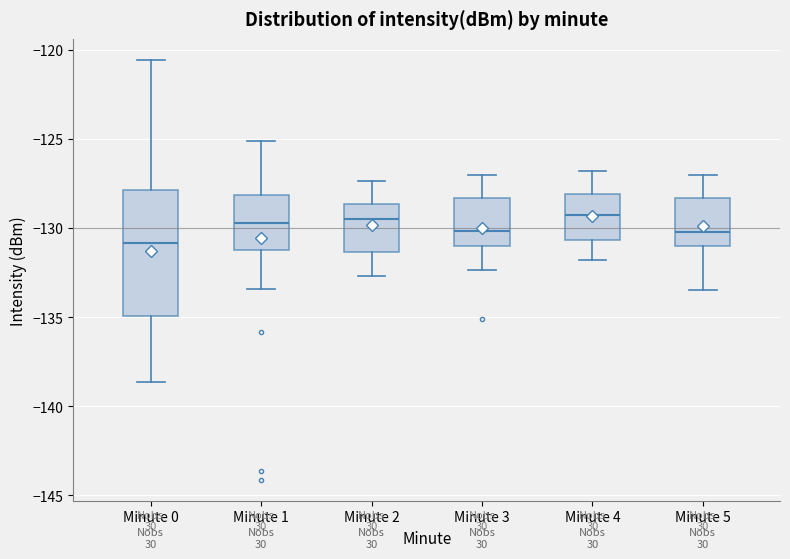

Comparing the boxes themselves (not the whiskers), which one is the tallest?

Minute 0